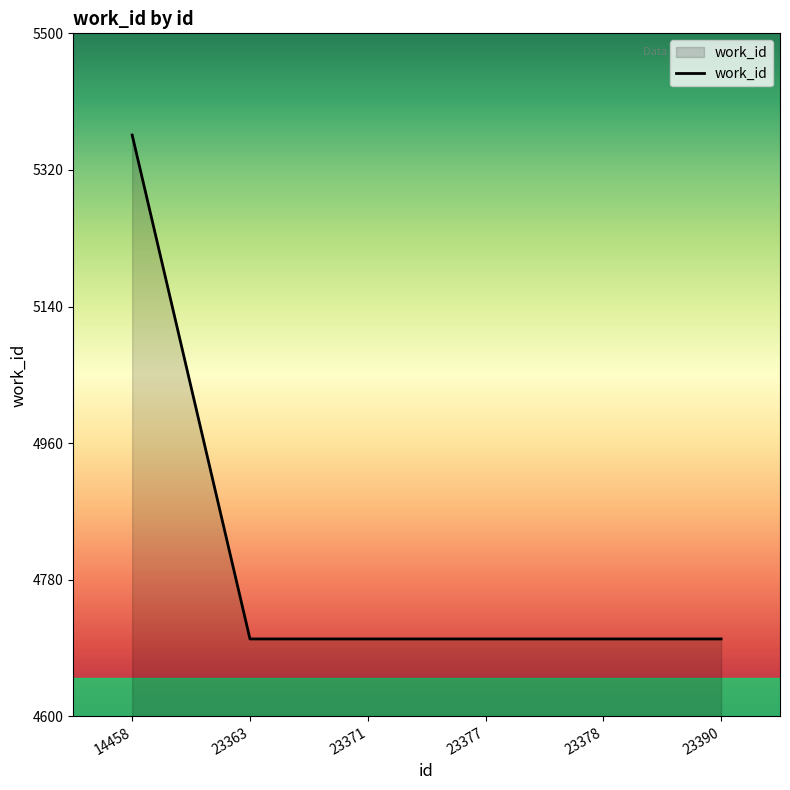

True or false: there are more than 2 points higher than both neighbors.

False